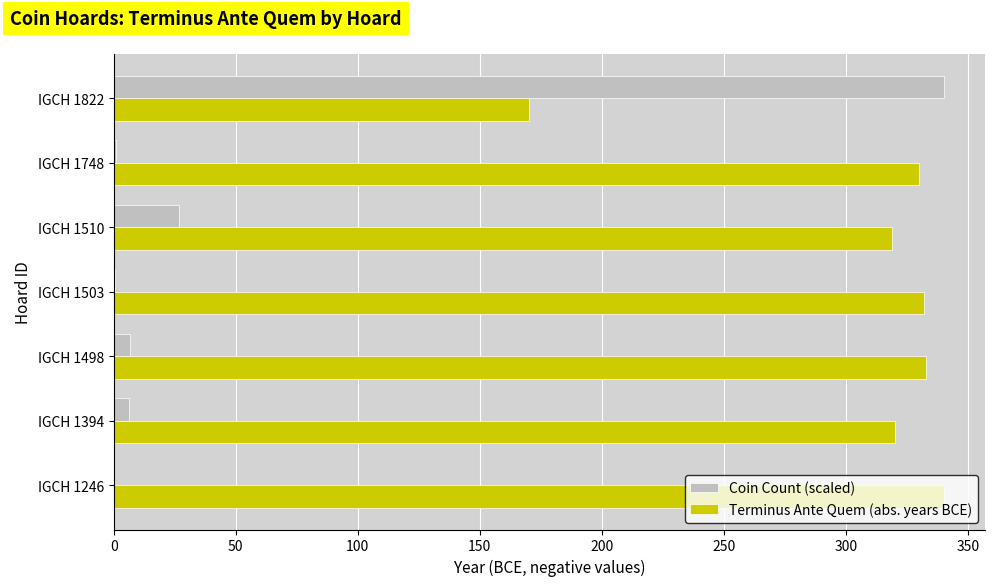

What are all the series names shown in the legend?

Coin Count (scaled), Terminus Ante Quem (abs. years BCE)